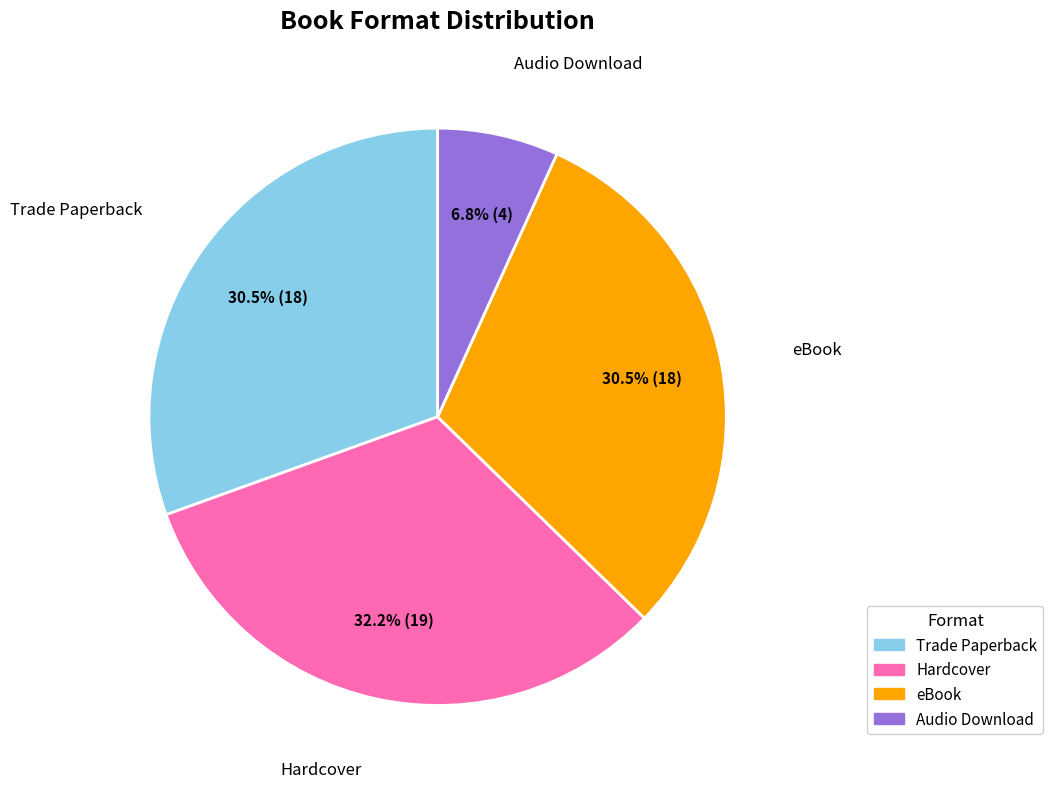

Does Audio Download account for over 50% of the chart?

No